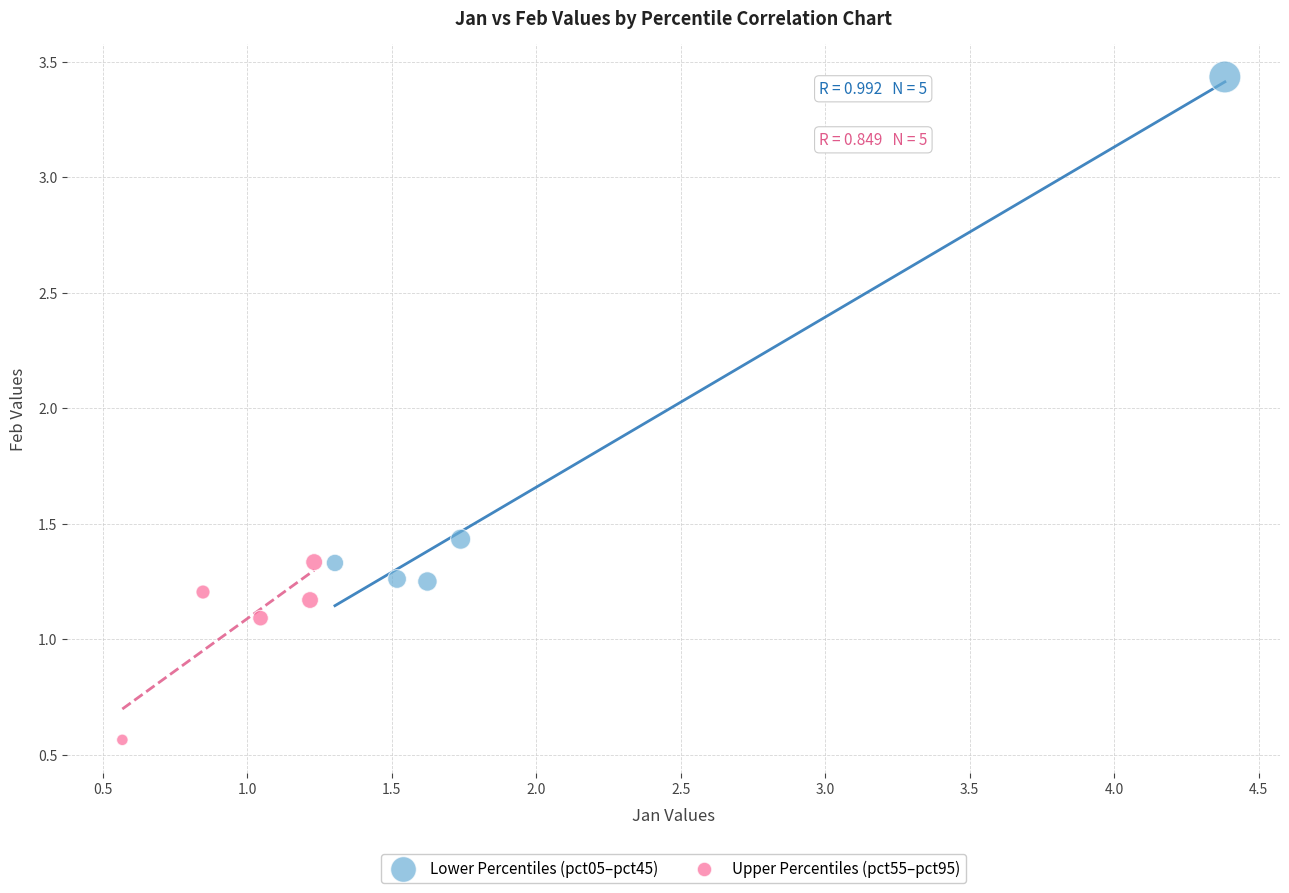

Which series has the largest Y range (max minus min)?

Lower Percentiles (pct05–pct45)